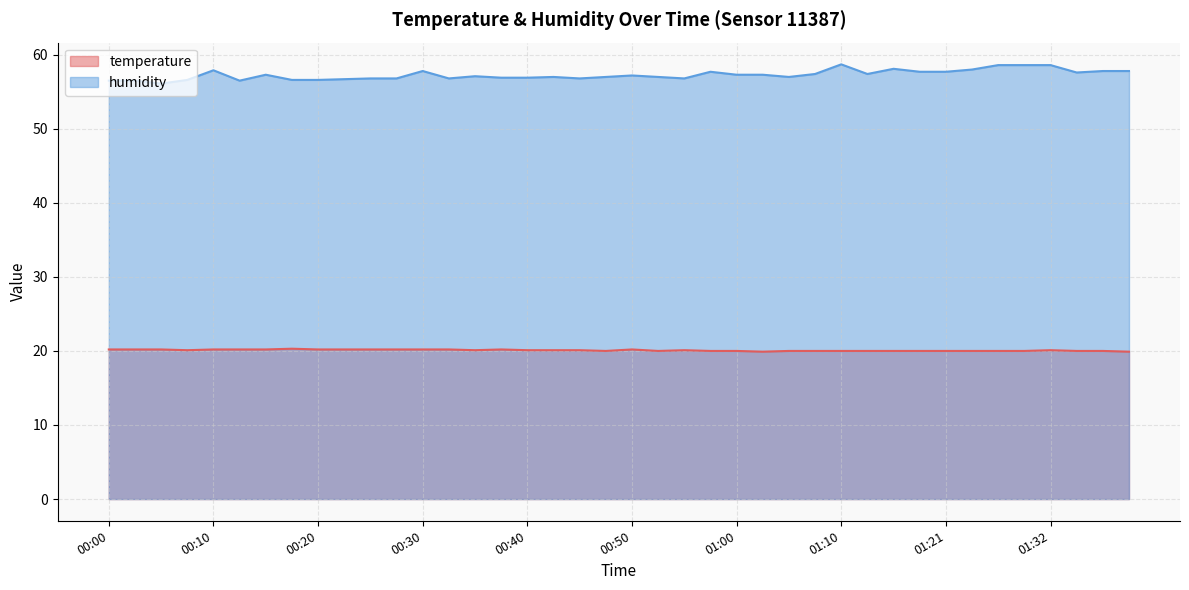

Reading right to left, what are all the values shown in this chart?

temperature: 19.9	20.0	20.0	20.1	20.0	20.0	20.0	20.0	20.0	20.0	20.0	20.0	20.0	20.0	19.9	20.0	20.0	20.1	20.0	20.2	20.0	20.1	20.1	20.1	20.2	20.1	20.2	20.2	20.2	20.2	20.2	20.2	20.3	20.2	20.2	20.2	20.1	20.2	20.2	20.2
humidity: 57.8	57.8	57.6	58.6	58.6	58.6	58.0	57.7	57.7	58.1	57.4	58.7	57.4	57.0	57.3	57.3	57.7	56.8	57.0	57.2	57.0	56.8	57.0	56.9	56.9	57.1	56.8	57.8	56.8	56.8	56.7	56.6	56.6	57.3	56.5	57.9	56.6	56.1	56.5	56.5